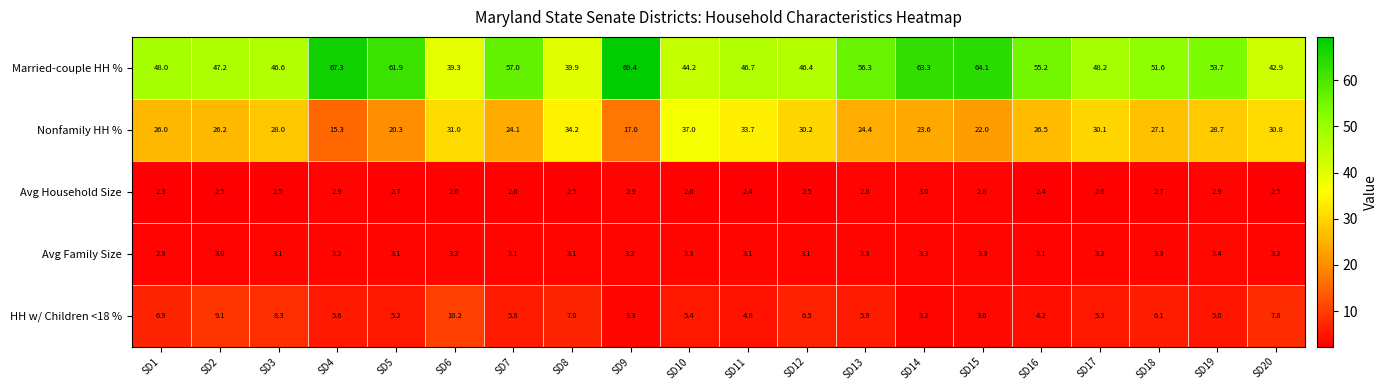

Is the value of Avg Household Size at SD6 greater than the value of Avg Family Size at SD9?

No